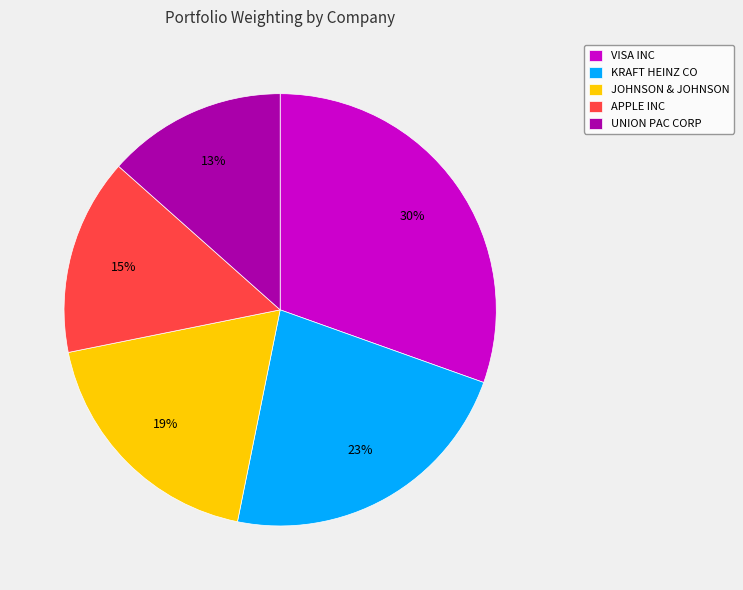

To the nearest percent, what portion does UNION PAC CORP represent?

13%